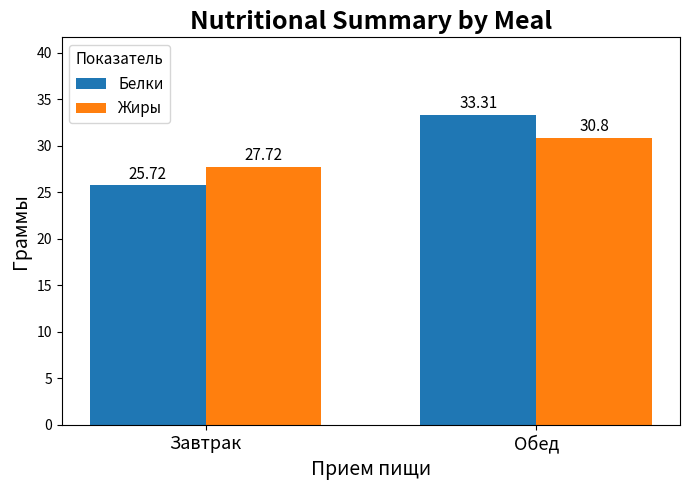

What is the label of the 1st bar from the right?

Обед